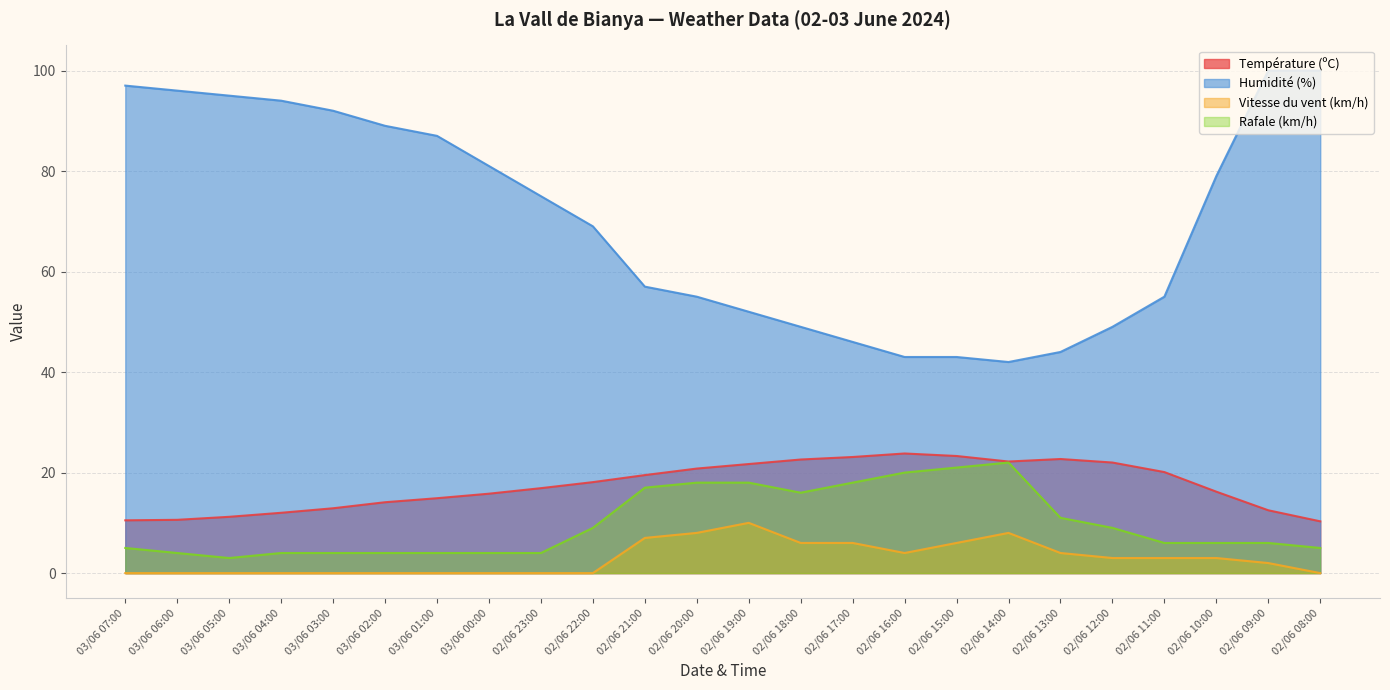

What position from the right is 03/06 01:00?

18